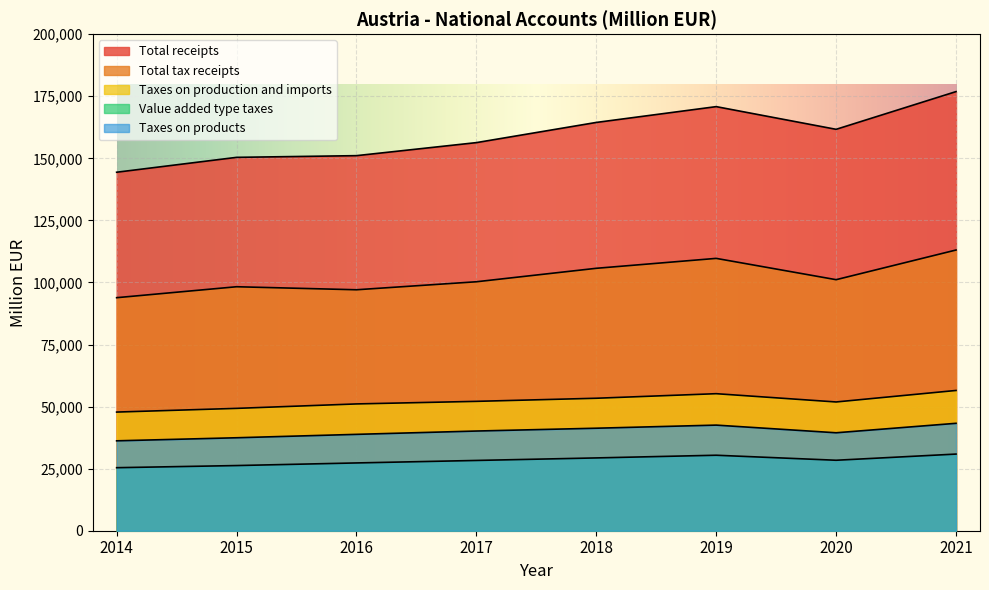

At which label does Taxes on products reach its peak?

2021